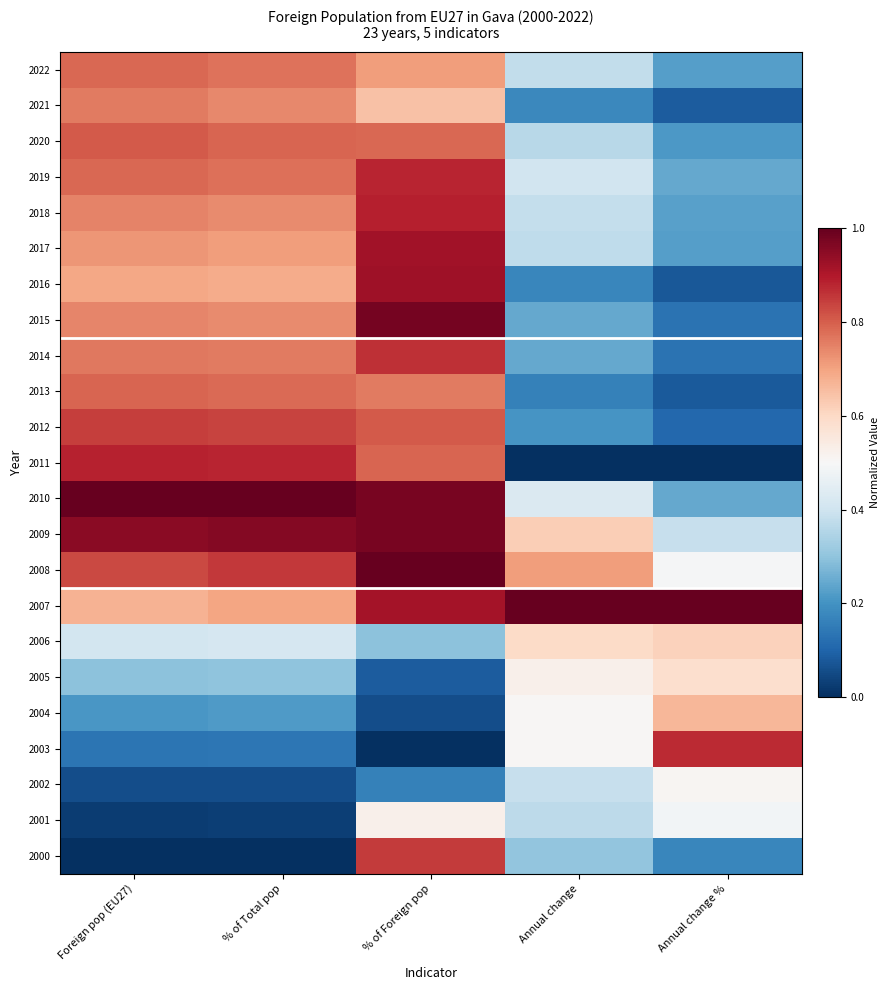

At how many categories does at least one series exceed 0?

5